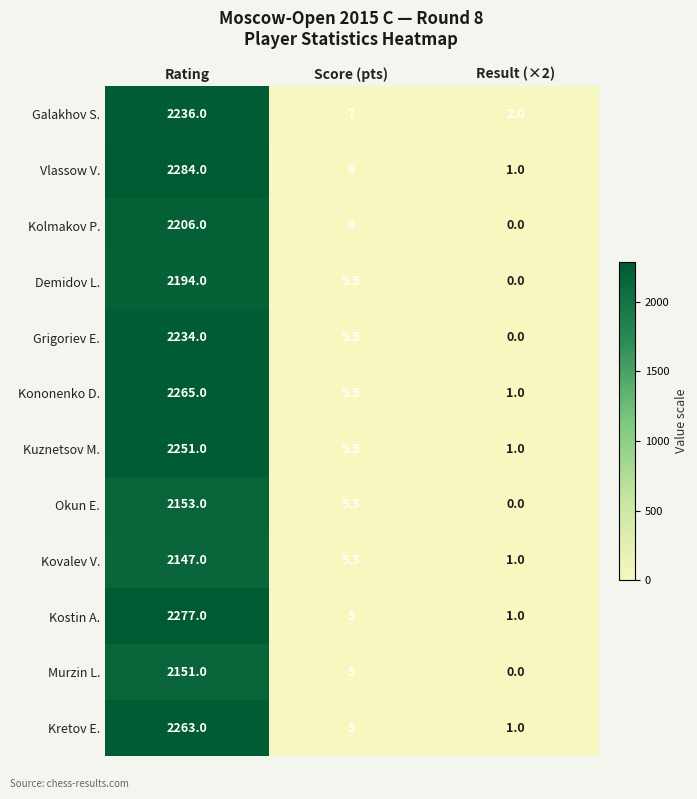

Read the Kononenko D. value at Score (pts).

5.5